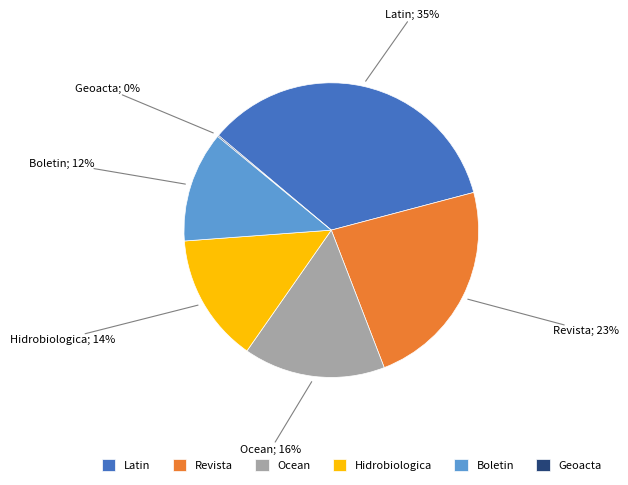

What is the ratio of the value at Latin to the value at Hidrobiologica?

2.5